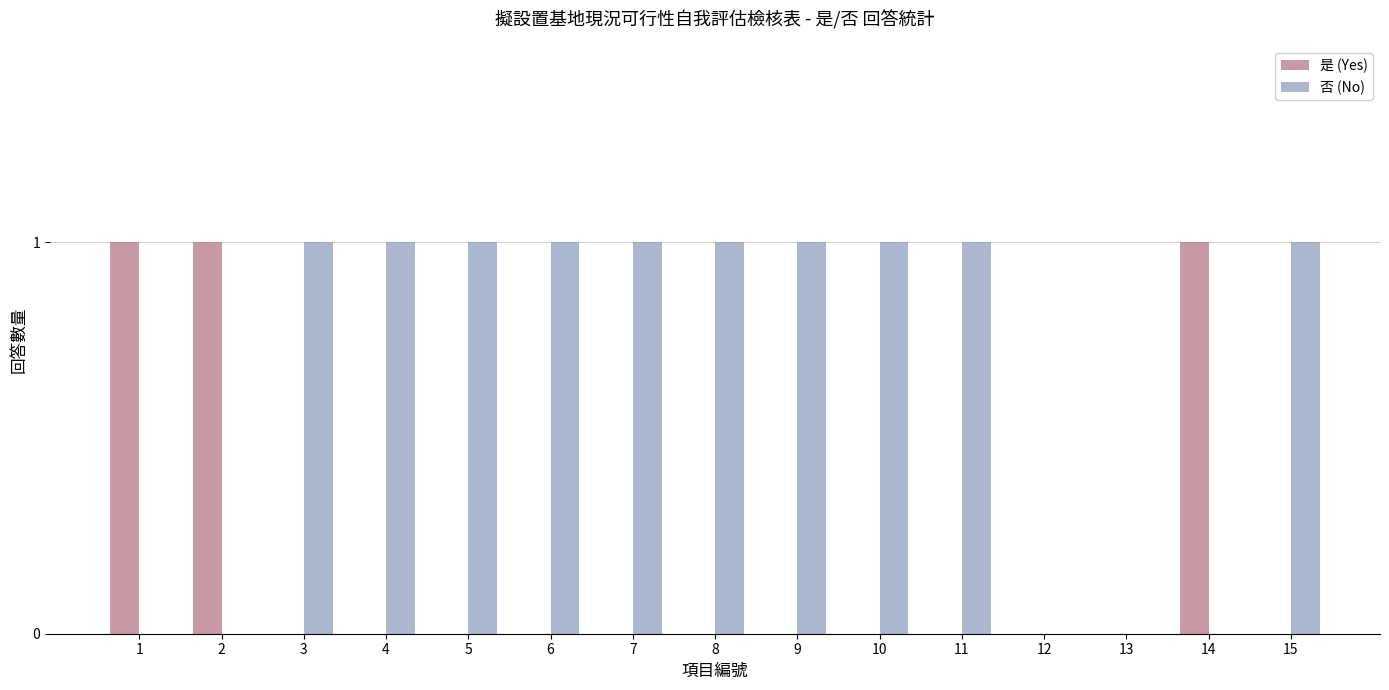

How many groups of bars are there?

15